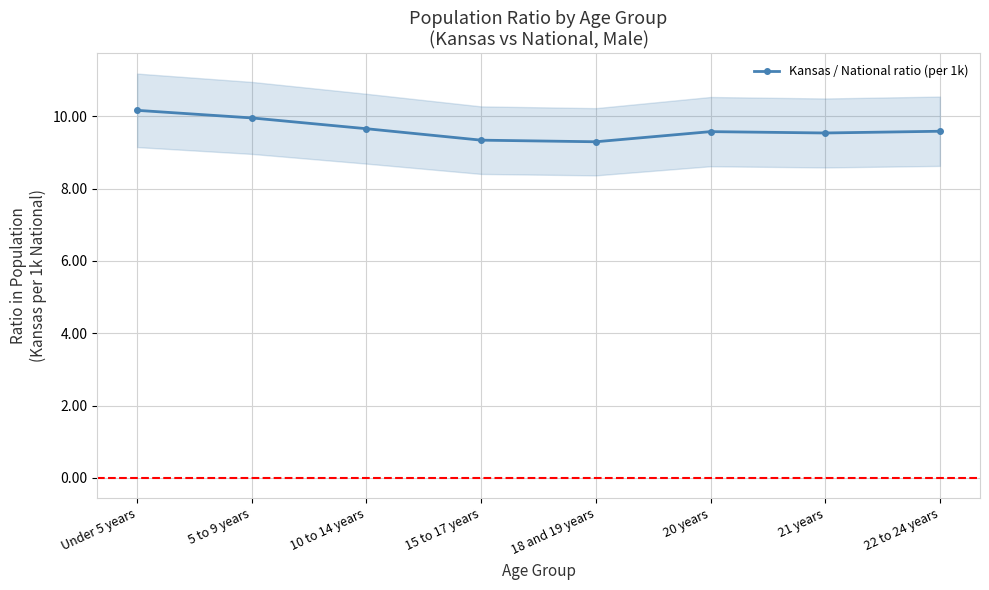

How many points are higher than both their immediate neighbors (excluding endpoints)?

1